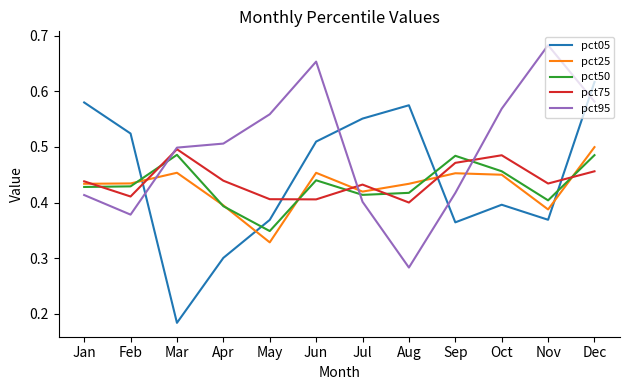

At which category does the chart reach its minimum across all series?

Mar